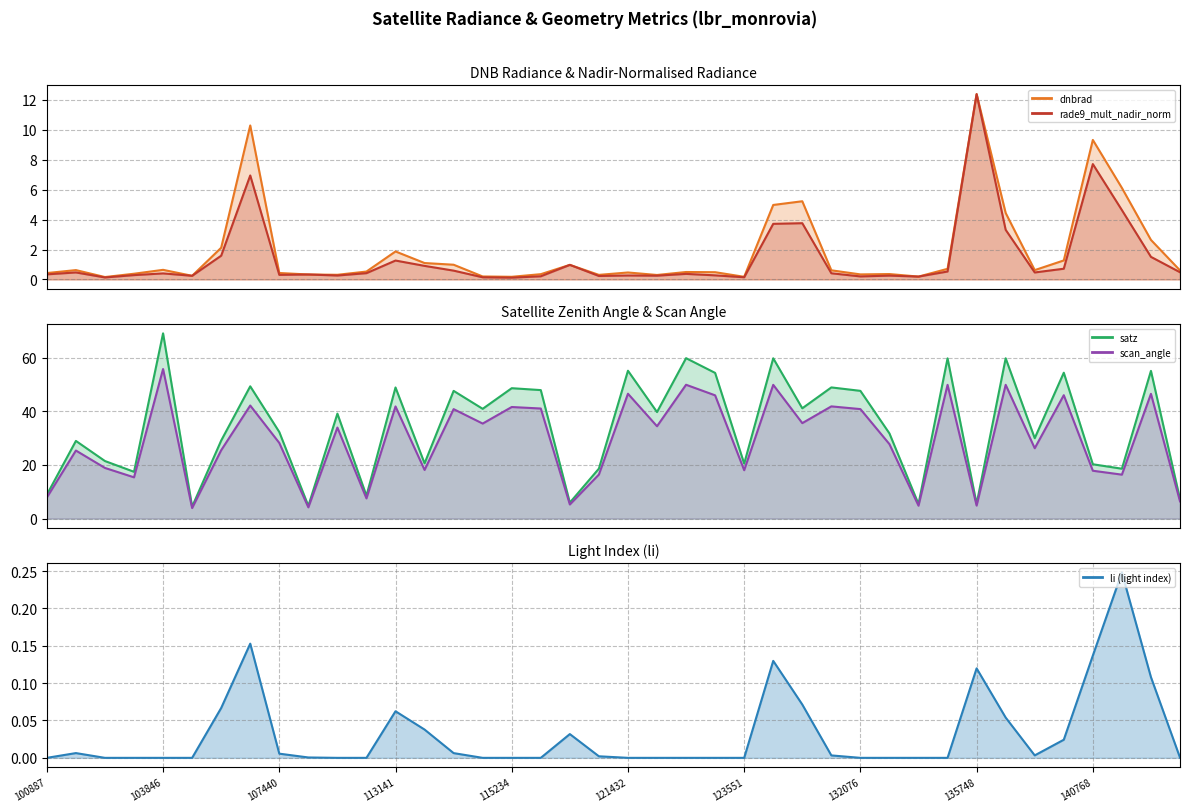

Reading left to right, what are all the values shown in this chart?

dnbrad: 0.4	0.6	0.2	0.4	0.6	0.2	2.1	10.3	0.4	0.3	0.3	0.5	1.9	1.1	1.0	0.2	0.2	0.4	1.0	0.3	0.5	0.3	0.5	0.5	0.2	5.0	5.2	0.6	0.3	0.4	0.2	0.7	12.4	4.4	0.6	1.3	9.3	6.1	2.6	0.6
satz: 8.9	29.0	21.5	17.5	69.1	4.5	29.1	49.3	32.3	4.8	39.1	8.5	48.9	20.6	47.6	40.9	48.6	47.9	6.0	18.6	55.1	39.7	59.8	54.3	20.5	59.8	41.1	48.9	47.6	31.8	5.5	59.8	5.5	59.8	30.0	54.4	20.3	18.6	55.1	7.3
scan_angle: 7.9	25.4	18.9	15.4	55.8	3.9	25.5	42.2	28.2	4.2	34.0	7.6	41.8	18.1	40.8	35.4	41.6	41.0	5.3	16.4	46.6	34.4	49.9	46.0	18.1	49.9	35.6	41.8	40.8	27.8	4.8	49.9	4.9	49.9	26.2	46.0	17.9	16.4	46.5	6.5
li: 0.0	0.0	0.0	0.0	0.0	0.0	0.1	0.2	0.0	0.0	0.0	0.0	0.1	0.0	0.0	0.0	0.0	0.0	0.0	0.0	0.0	0.0	0.0	0.0	0.0	0.1	0.1	0.0	0.0	0.0	0.0	0.0	0.1	0.1	0.0	0.0	0.1	0.2	0.1	0.0
rade9_mult_nadir_norm: 0.3	0.5	0.1	0.3	0.4	0.2	1.6	7.0	0.3	0.3	0.3	0.4	1.3	0.9	0.6	0.1	0.1	0.2	1.0	0.2	0.3	0.3	0.4	0.3	0.1	3.7	3.8	0.4	0.2	0.3	0.2	0.5	12.4	3.3	0.5	0.7	7.7	4.6	1.5	0.5